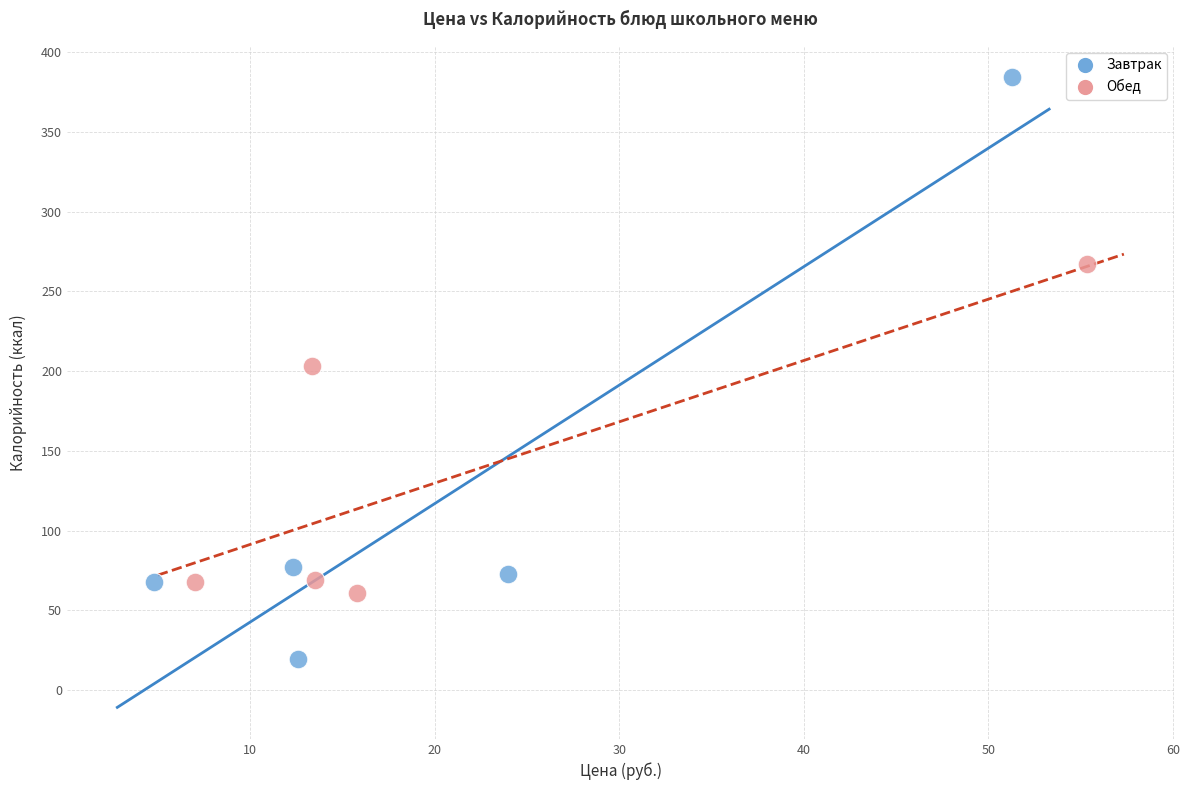

Which series contains the lowest Y value?

Завтрак